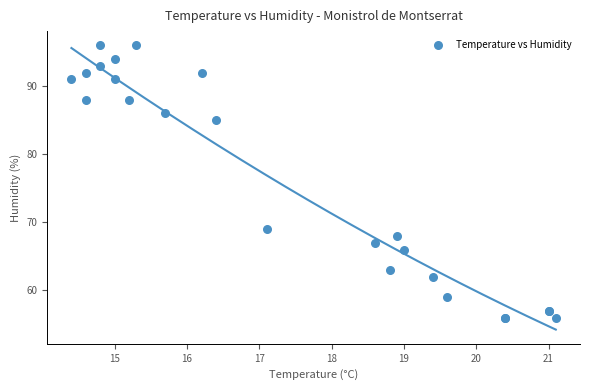

What Y value in the scatter plot is closest to 76?

69